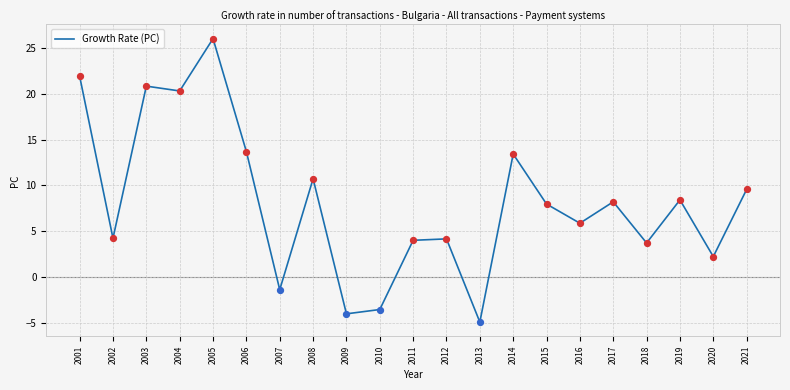

What is the ratio of the value at 2012 to the value at 2018?

1.1